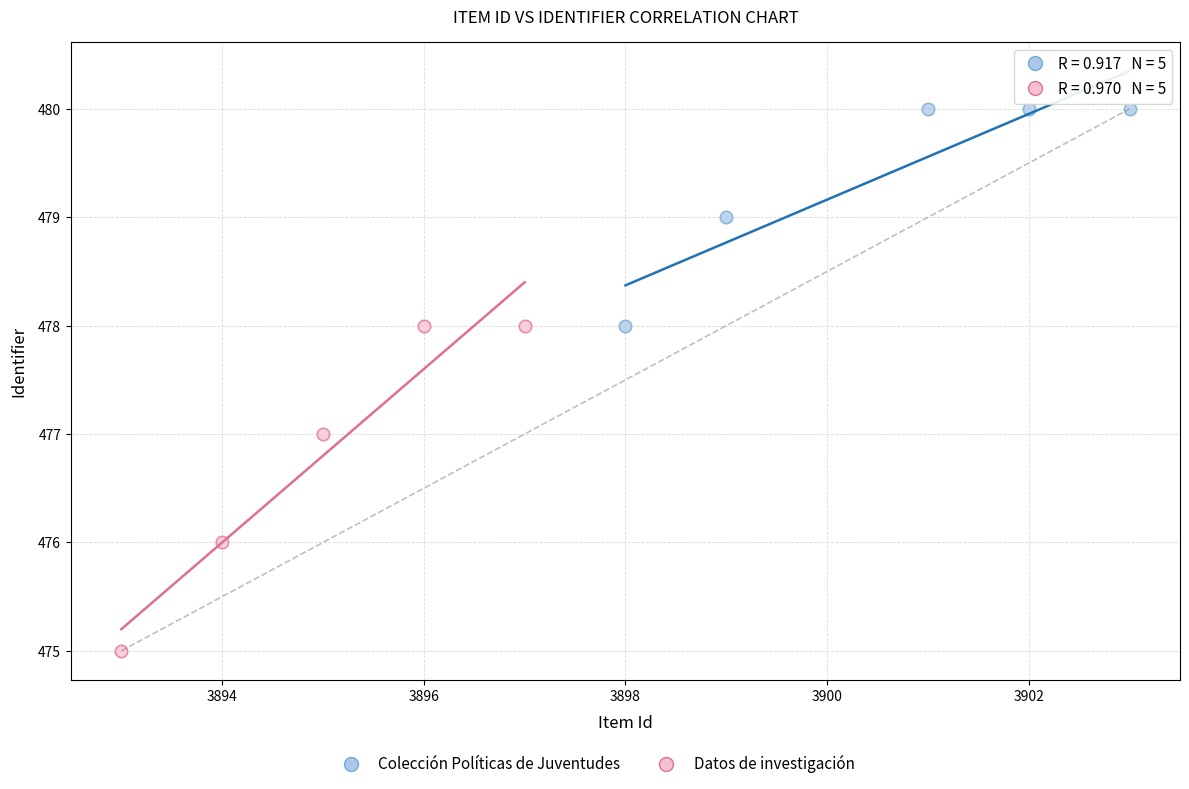

Which series contains the lowest Y value?

Datos de investigación